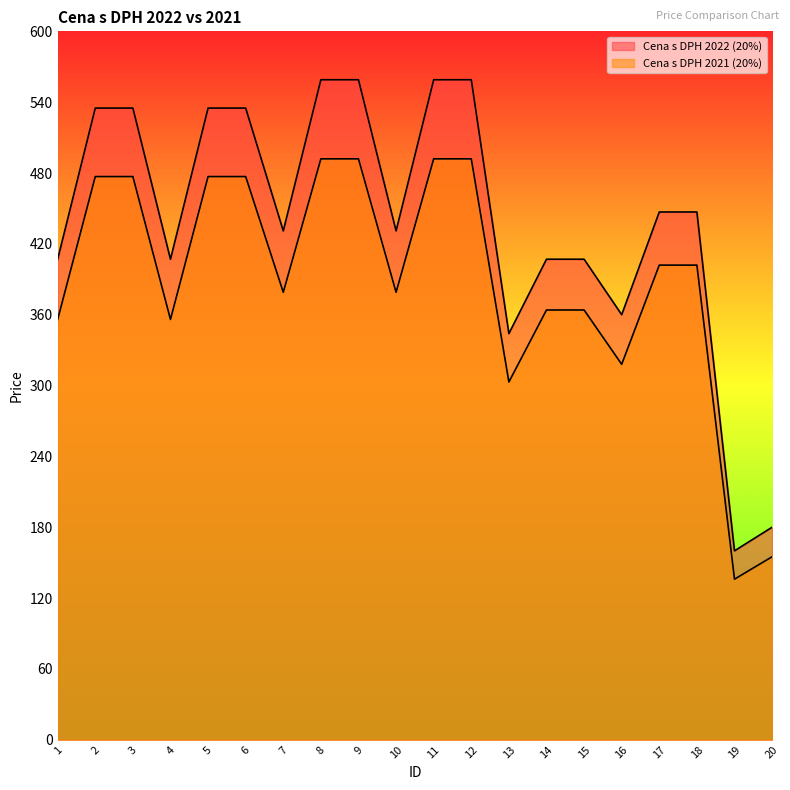

What is the value of the Cena s DPH 2022 (20%) point at the 20th from the left?

180